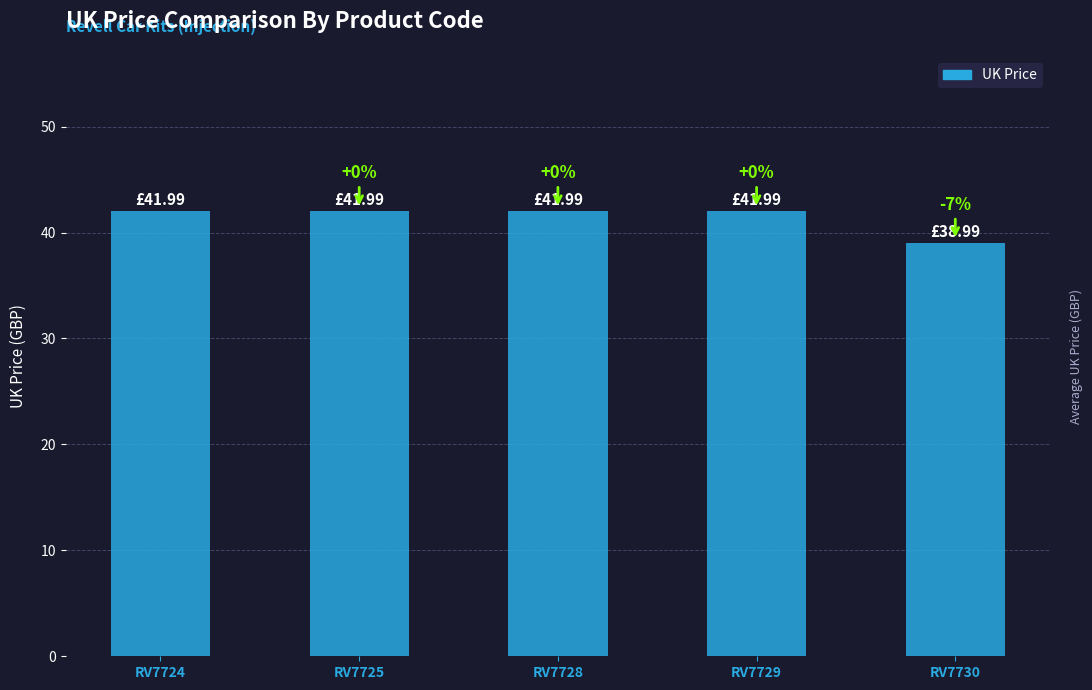

How many bars are there in total?

5